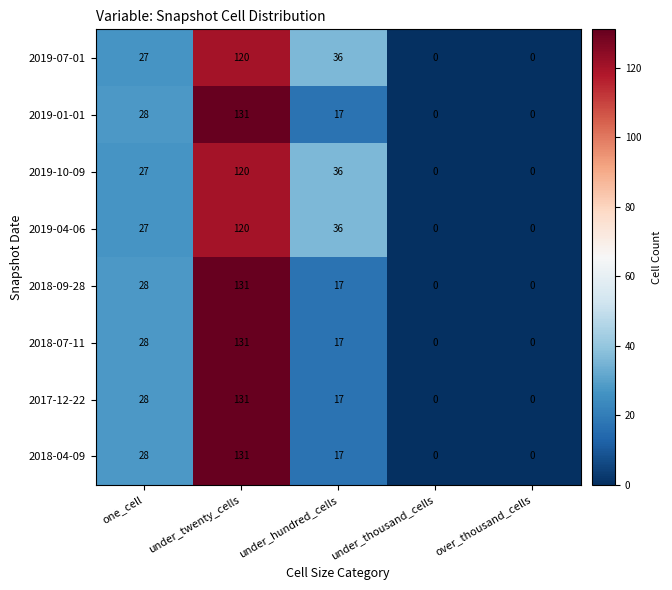

What is the average value of the 2018-04-09 series?

35